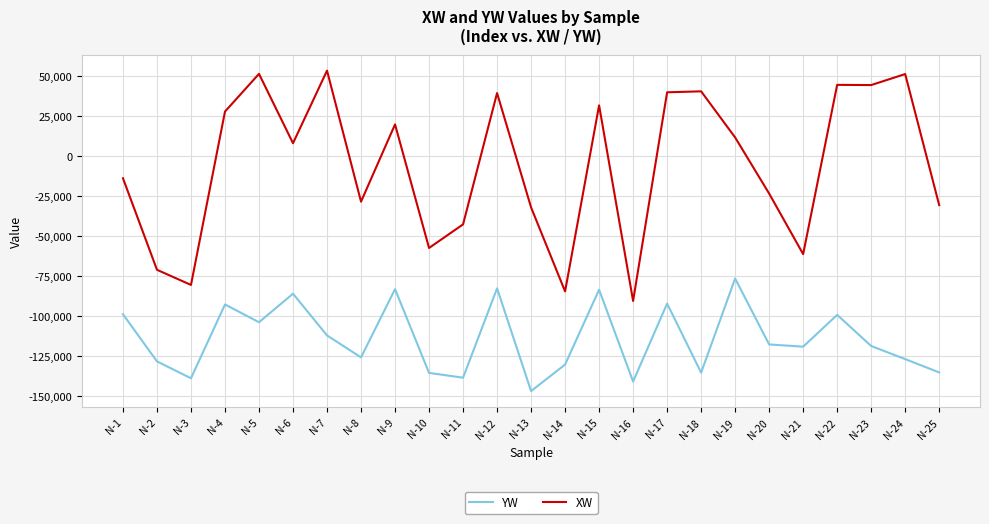

Does the chart display data point markers on the line(s)?

No